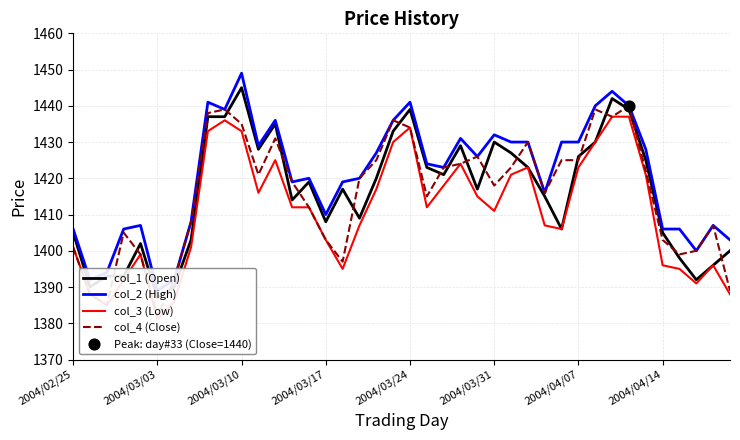

Is the value of col_1 (Open) at 20 greater than the value of col_3 (Low) at 38?

Yes